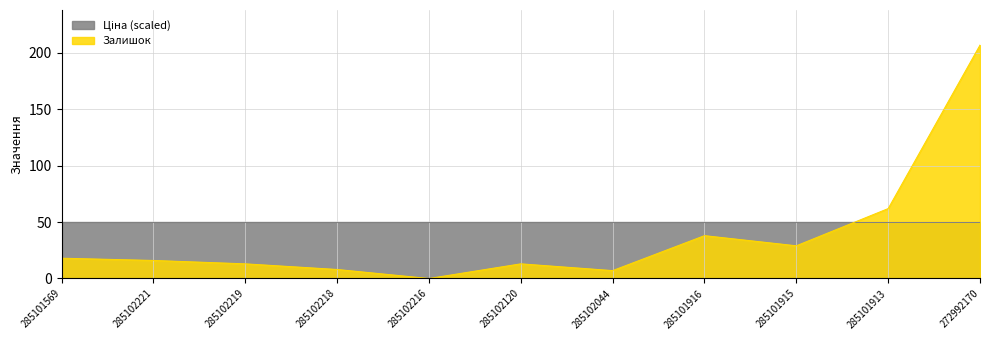

Where is the first local maximum?

285102120